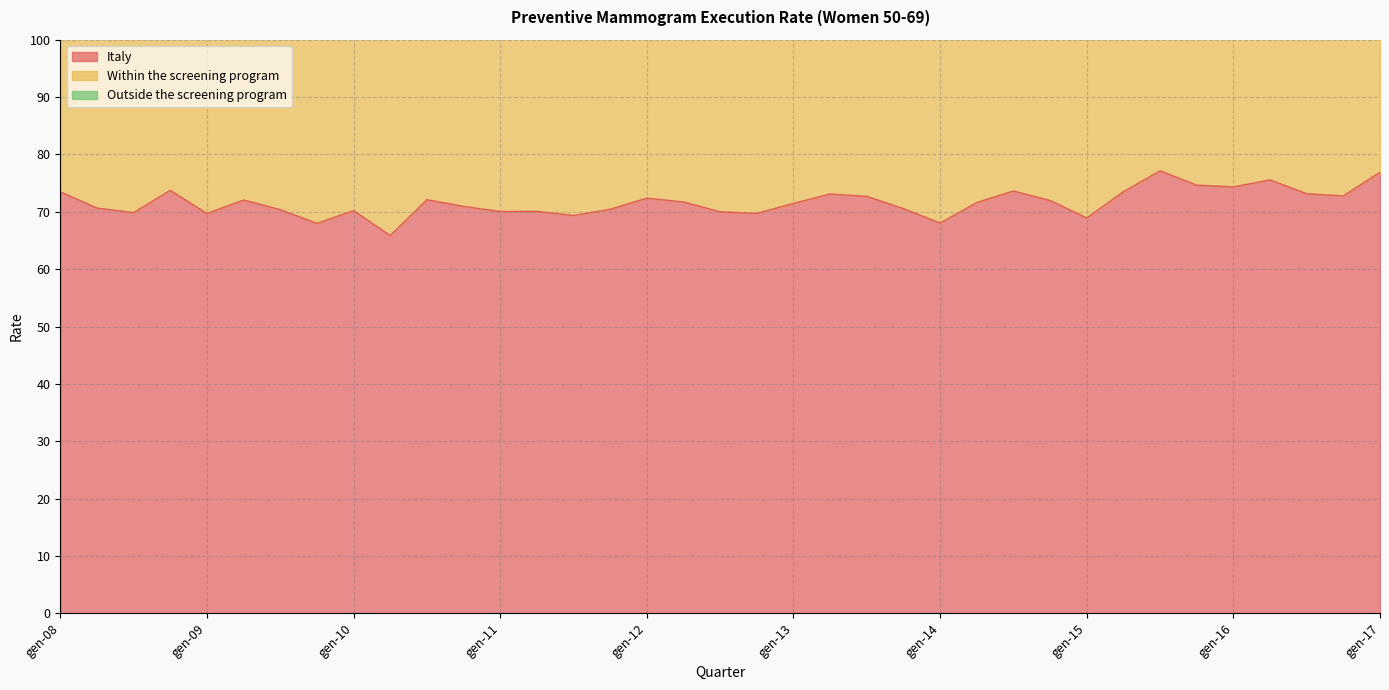

True or false: Outside the screening program has more than 1 interior local peaks.

True